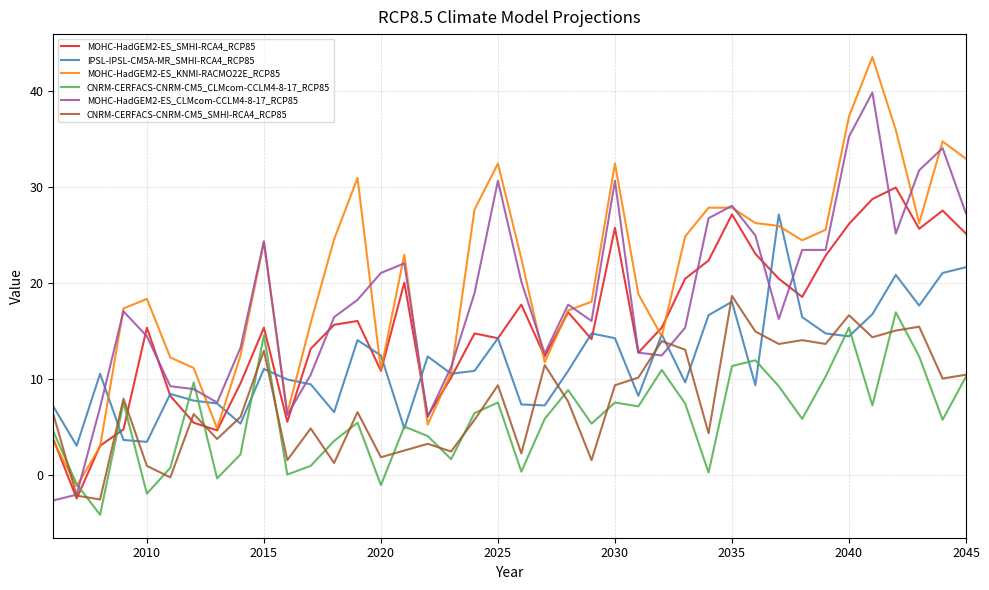

What is the difference between the maximum and minimum values in the MOHC-HadGEM2-ES_SMHI-RCA4_RCP85 series?

32.4